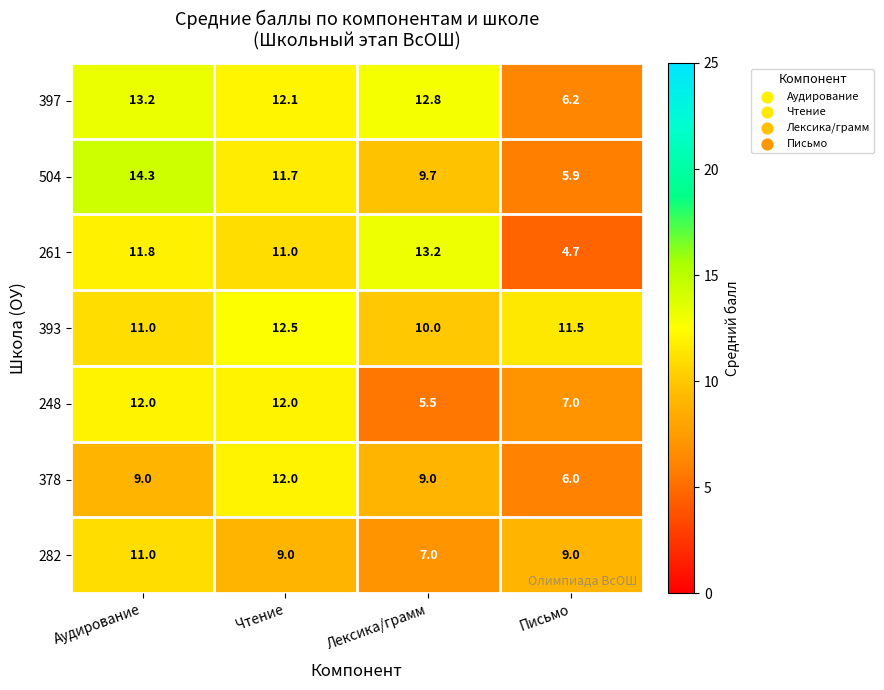

Count the 282 values in the range 9 to 11.

3